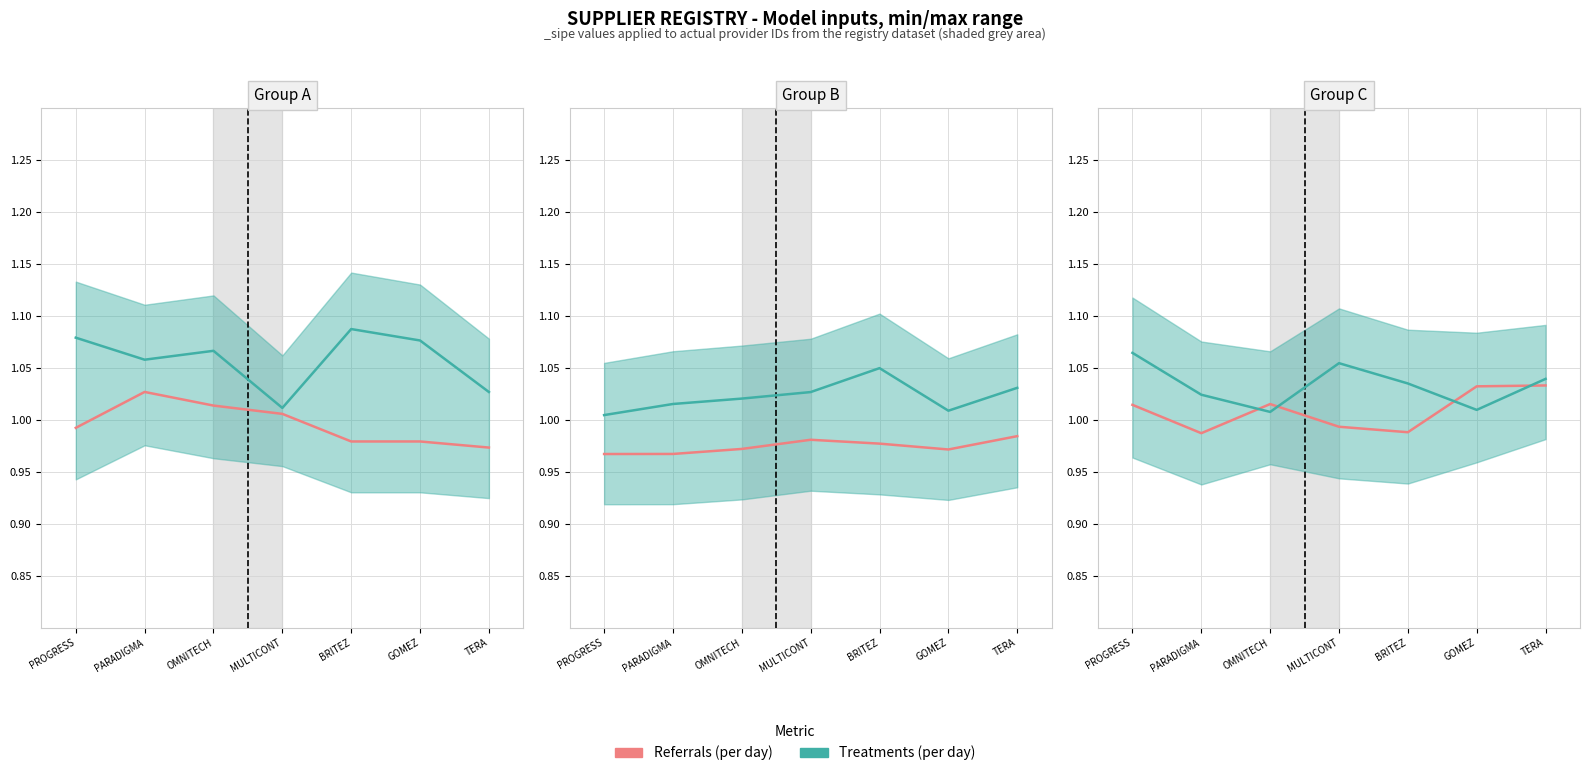

Rank the series by their average value, from highest to lowest.

Treatments (per day), Referrals (per day)